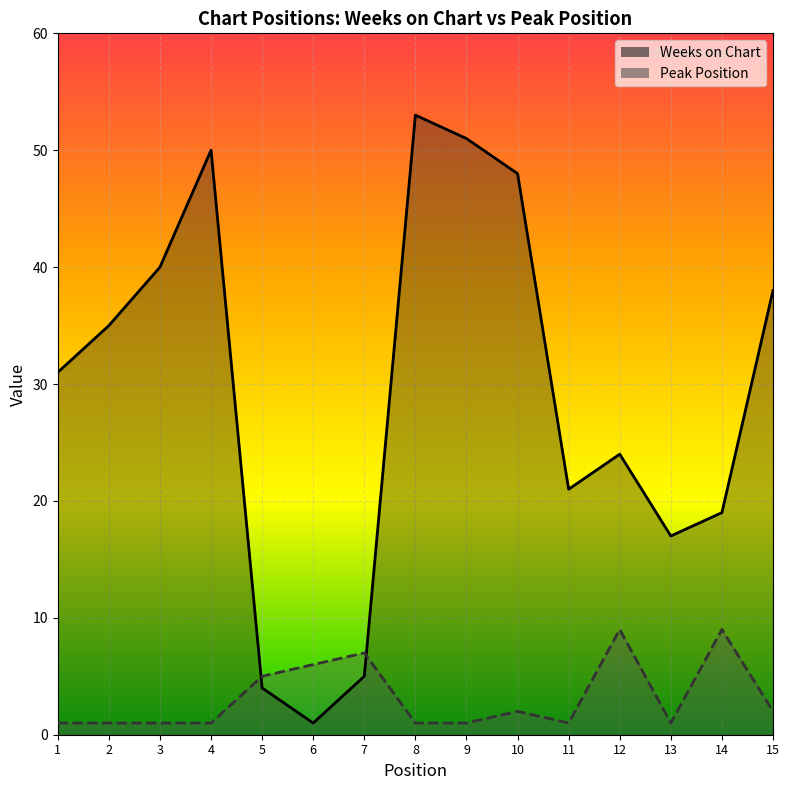

Which label corresponds to the largest value in the chart?

8